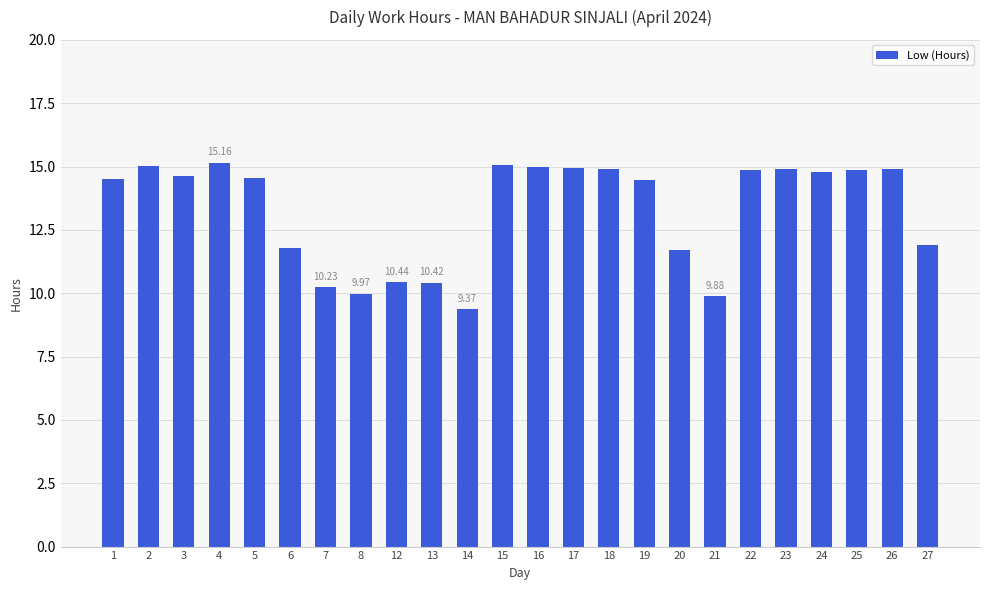

The value at 27 is 4.0. True or false?

False